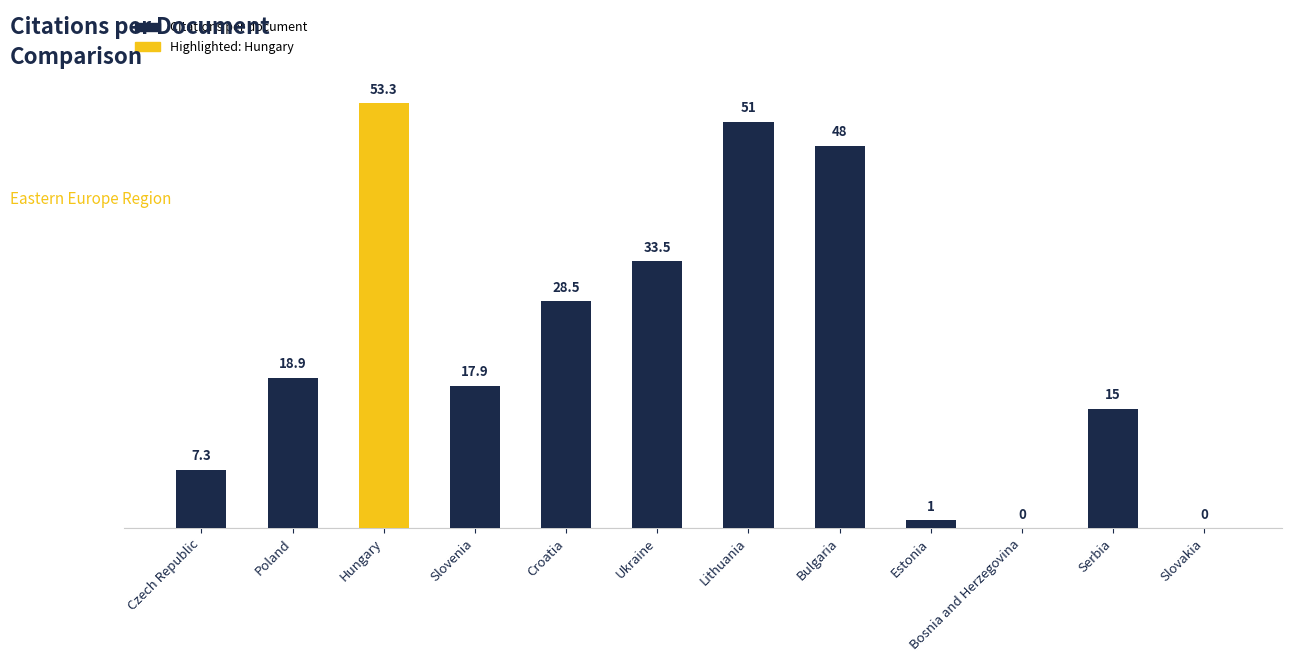

What is the sum of all values?

274.4